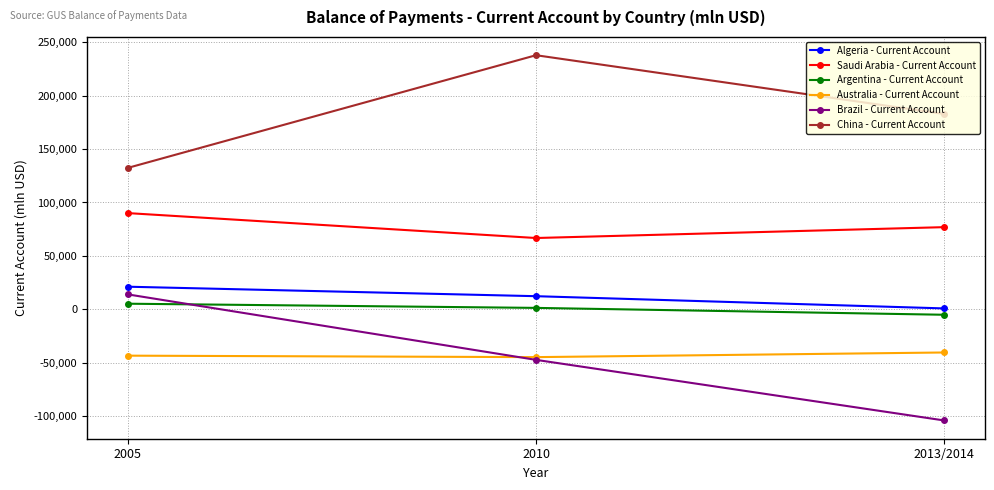

Which series changed the most between 2010 and 2013/2014?

Brazil - Current Account